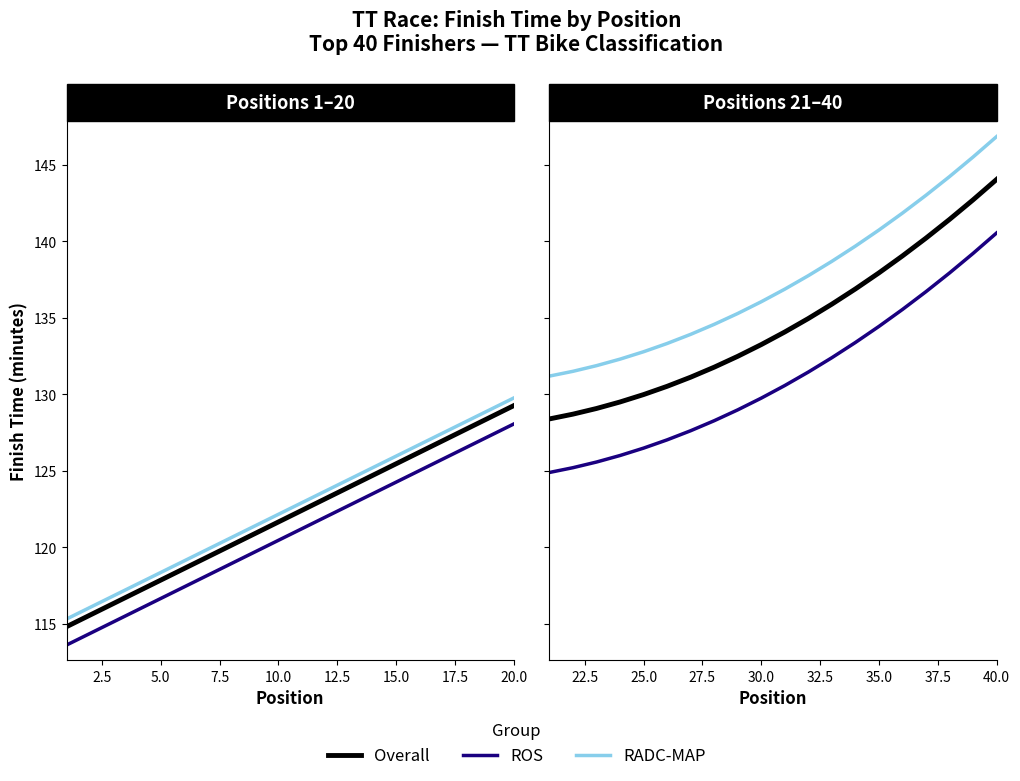

Rank the series by their average value, from highest to lowest.

RADC-MAP, Overall, ROS